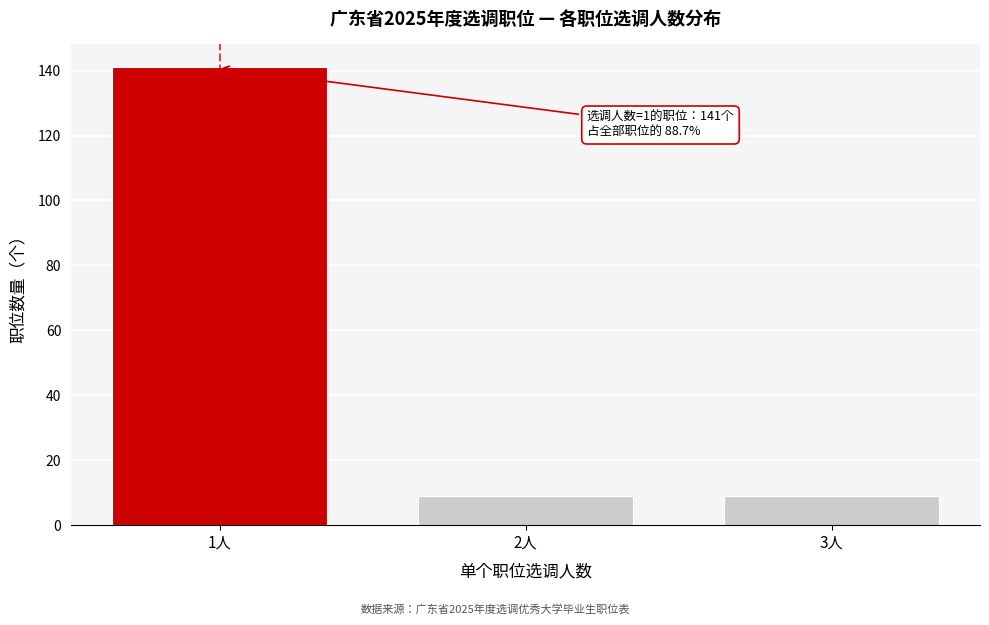

Reading left to right, what are all the values shown in this chart?

1人=141	2人=9	3人=9